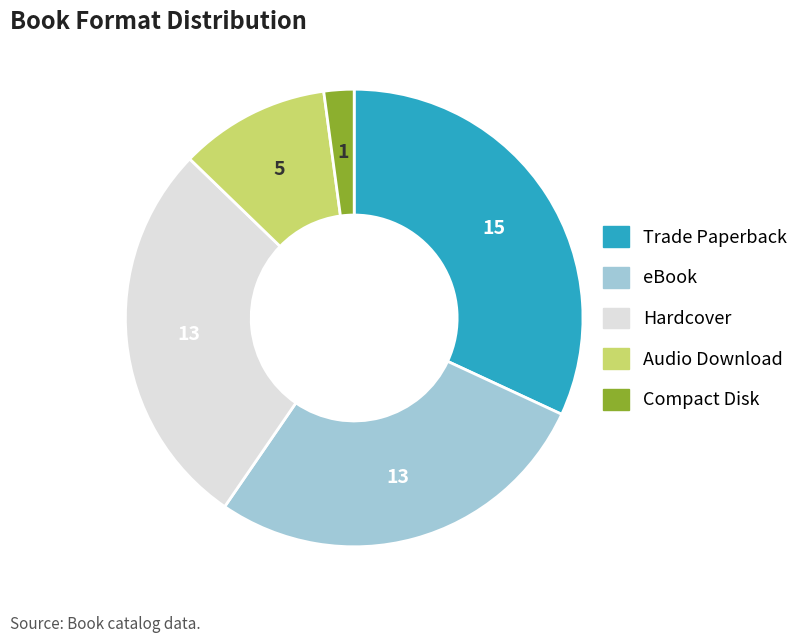

True or false: Audio Download accounts for 16% of the total.

False